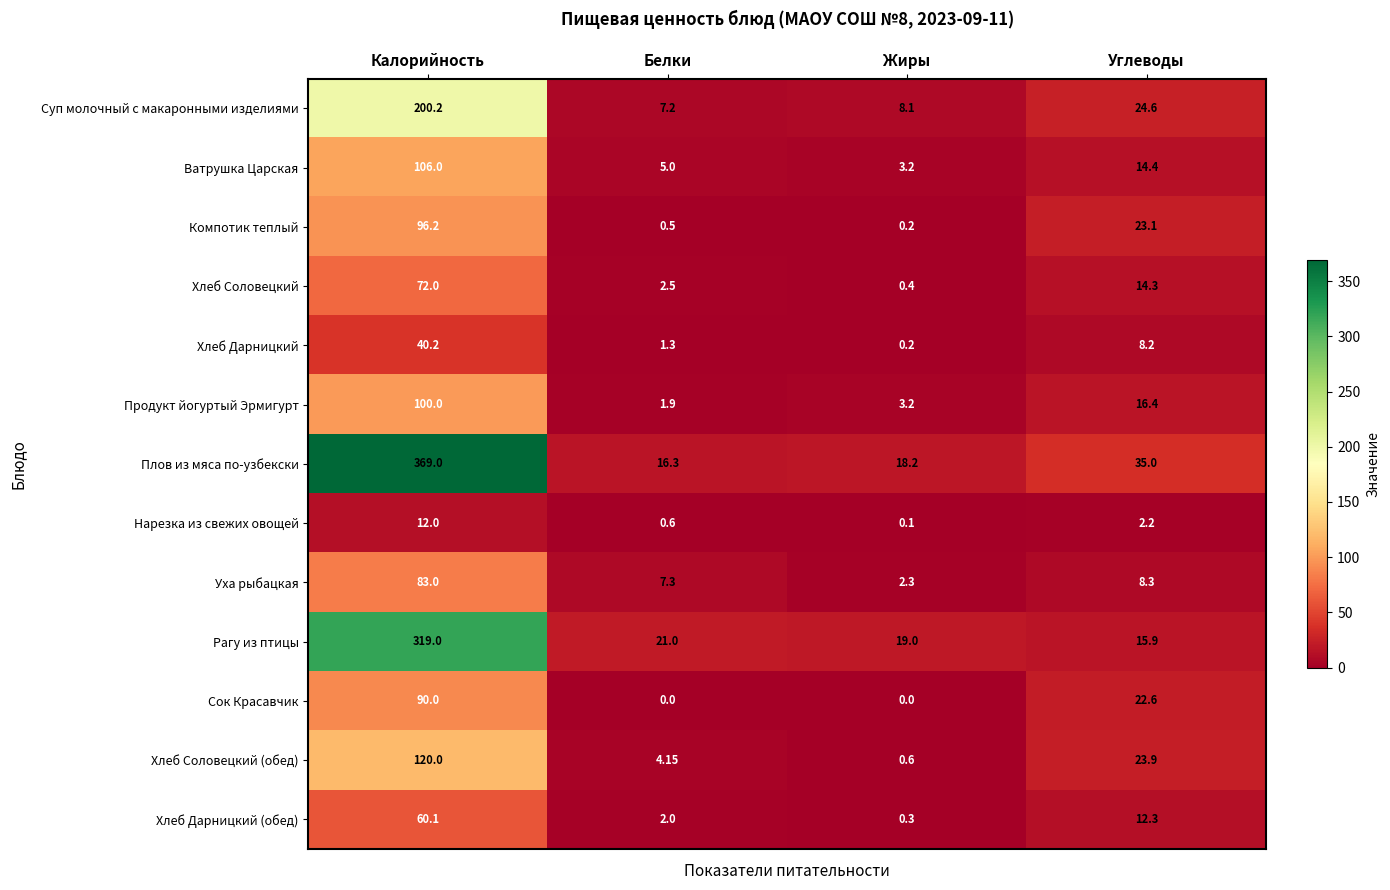

Which label corresponds to the largest value in the chart?

Калорийность